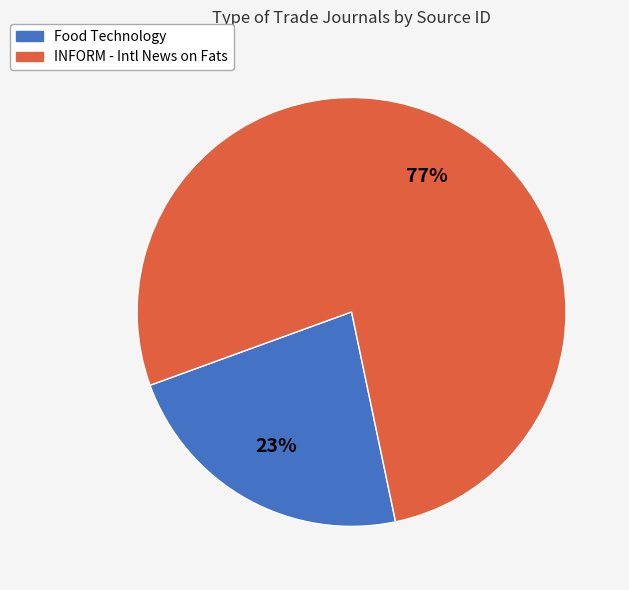

Is there a majority slice in this chart?

Yes